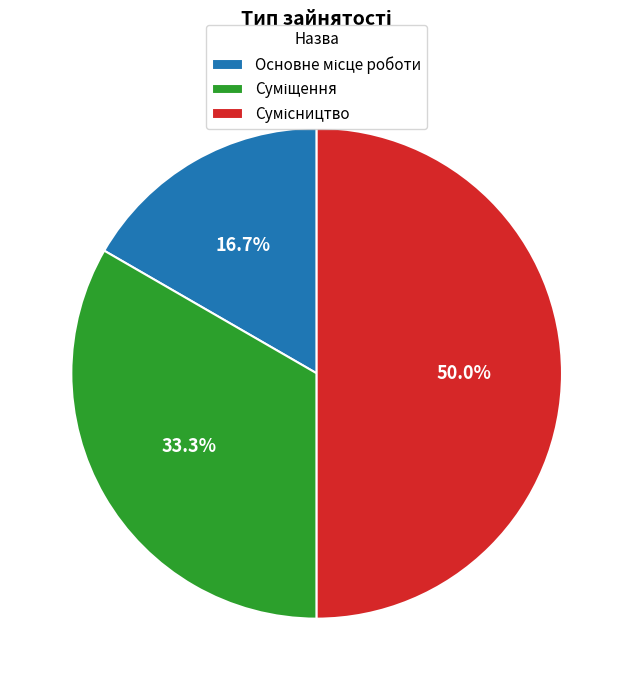

Combined, what portion of the pie is Сумісництво and Суміщення?

83.3%